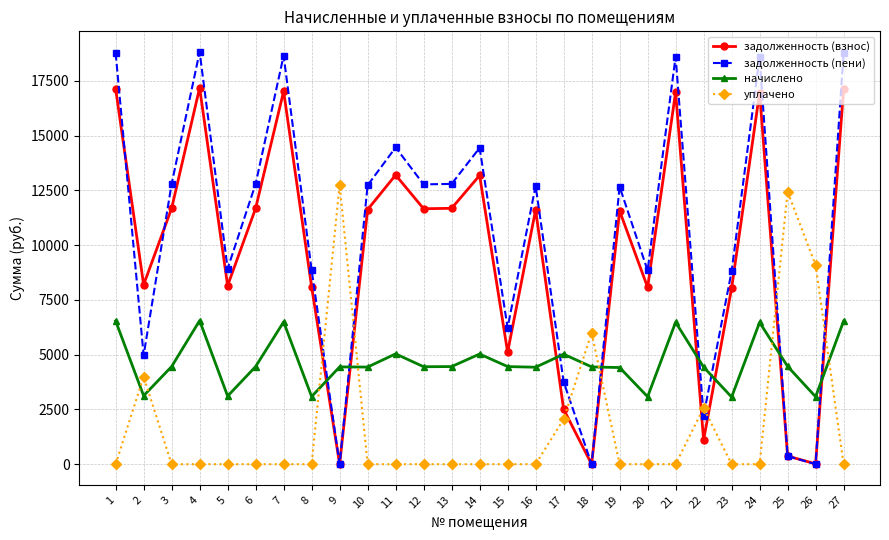

At how many categories does at least one series exceed 7156?

23